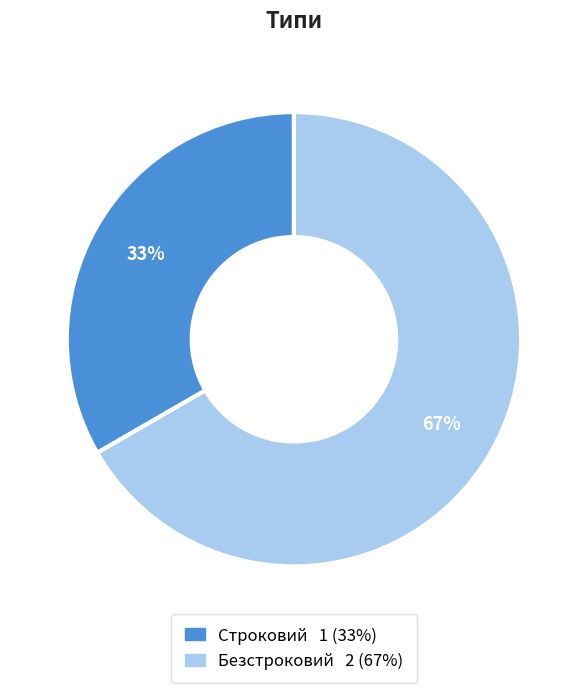

What percentage is the Строковий slice, to the nearest percent?

33%